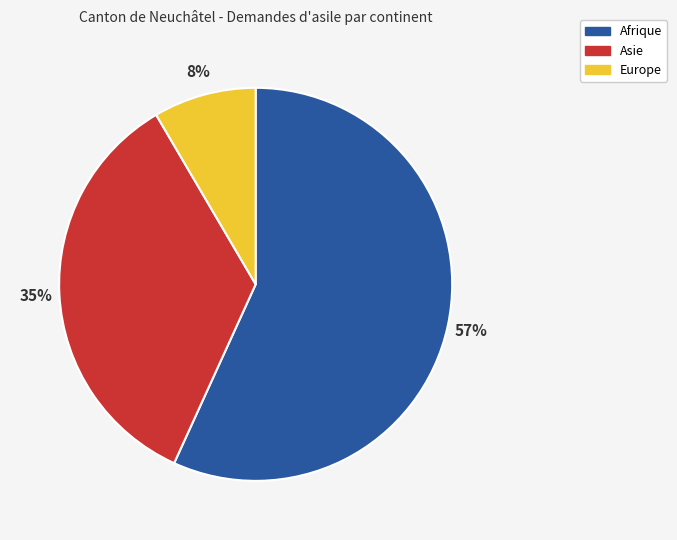

Is there a majority slice in this chart?

Yes